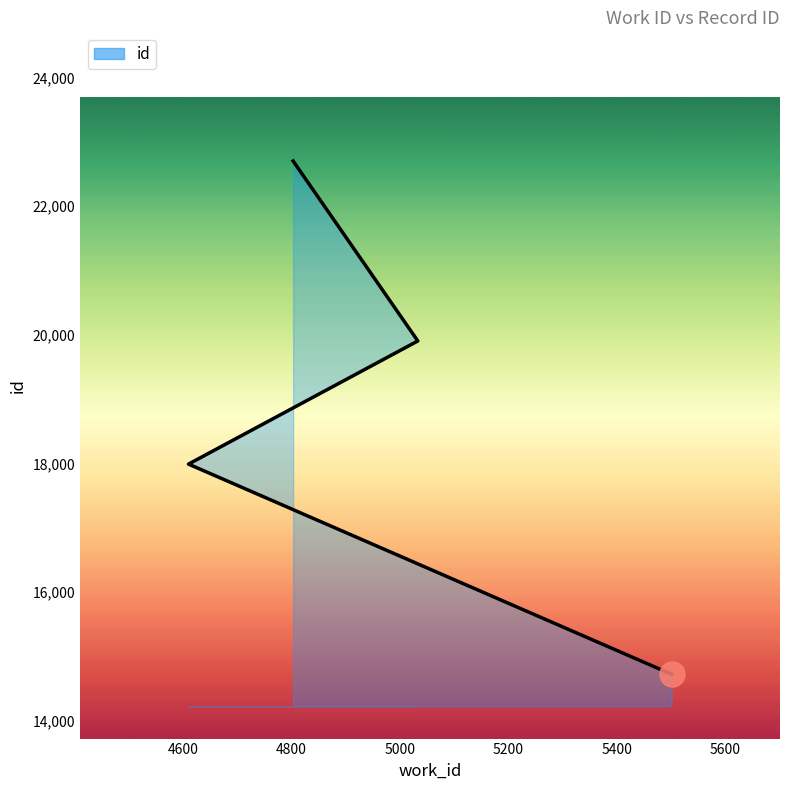

Is it true that the value at 4610 is 17989?

True